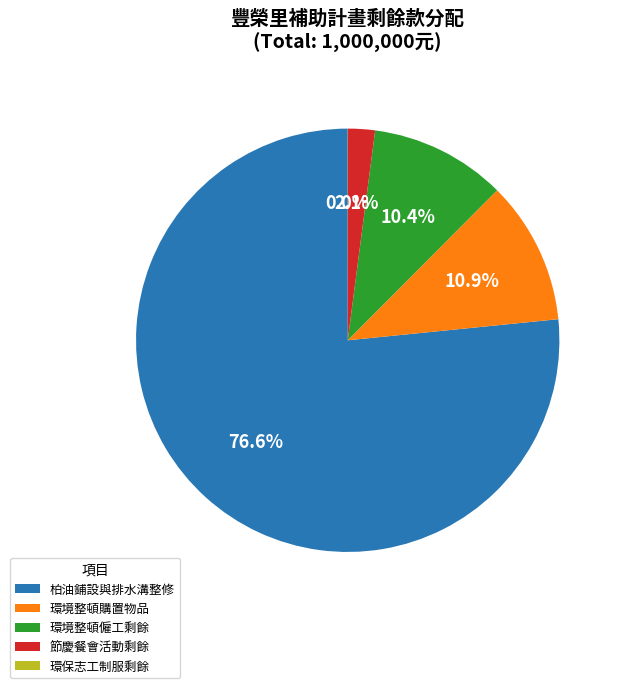

Which slice is the largest?

柏油鋪設與排水溝整修